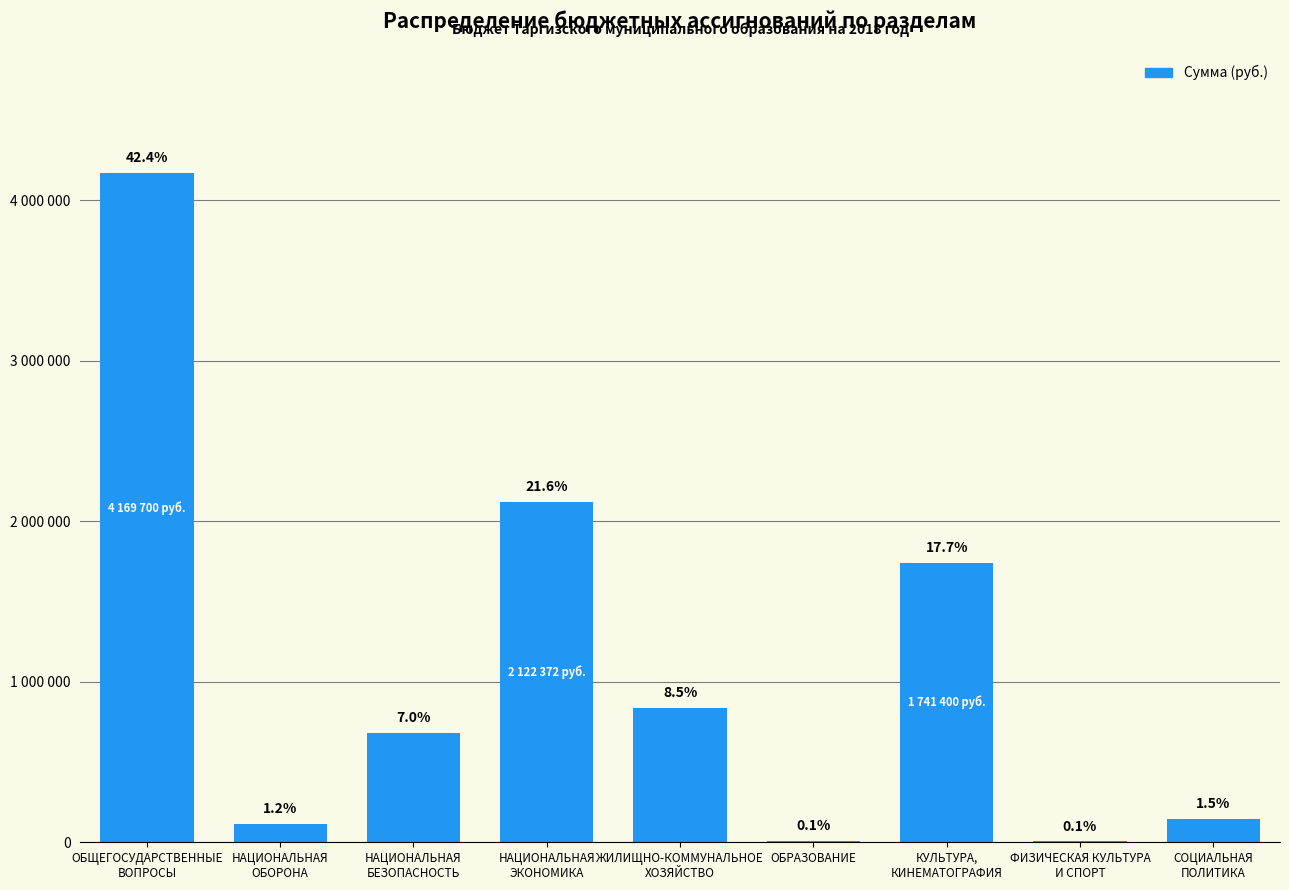

Reading right to left, what are all the values shown in this chart?

144000.0	5000.0	1741400.0	6000.0	837000.0	2122372.6	683000.0	114400.0	4169700.0